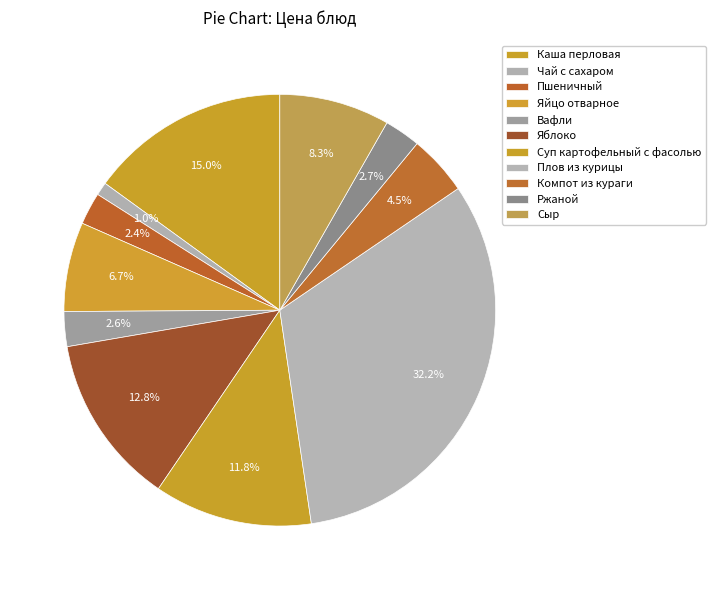

Combined, what portion of the pie is Яблоко and Пшеничный?

15.2%